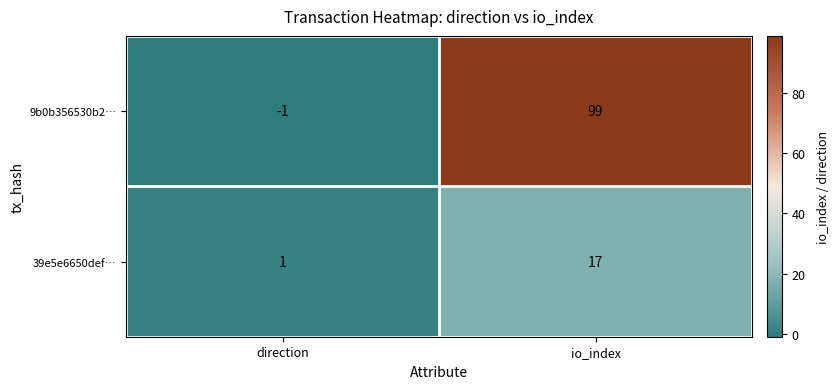

The value of 9b0b356530b2… at direction is -1. True or false?

True